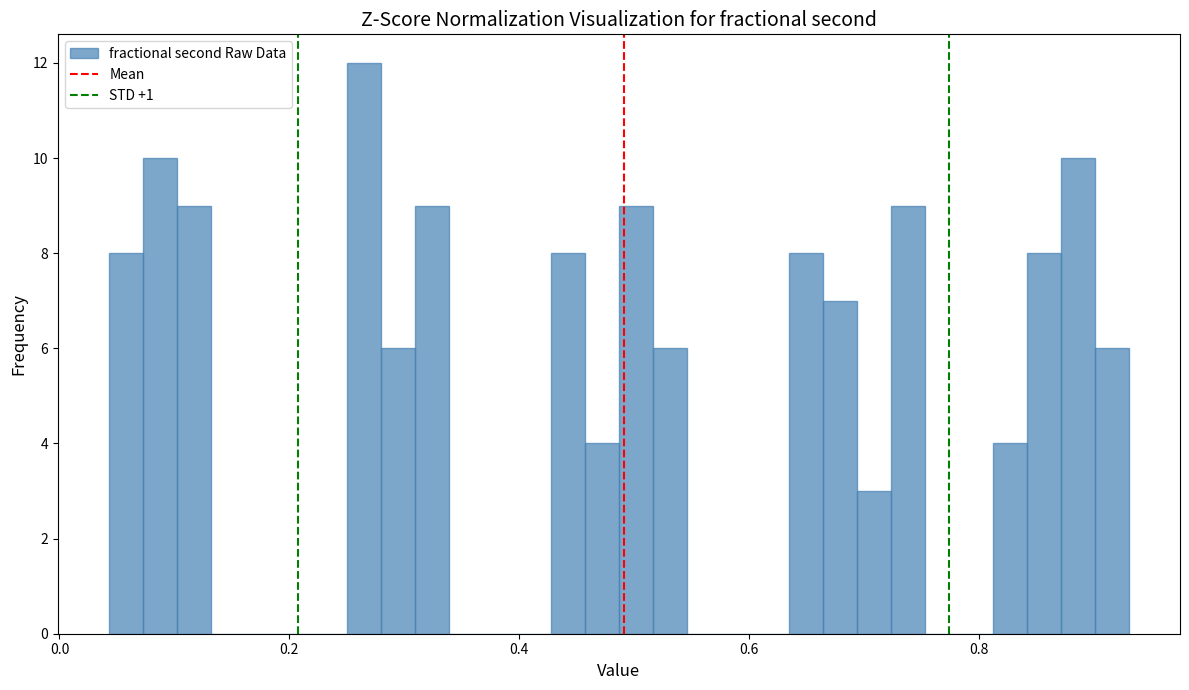

Around what value on the x-axis is the tallest bar? Give the approximate position of its centre, as read against the axis.

0.26